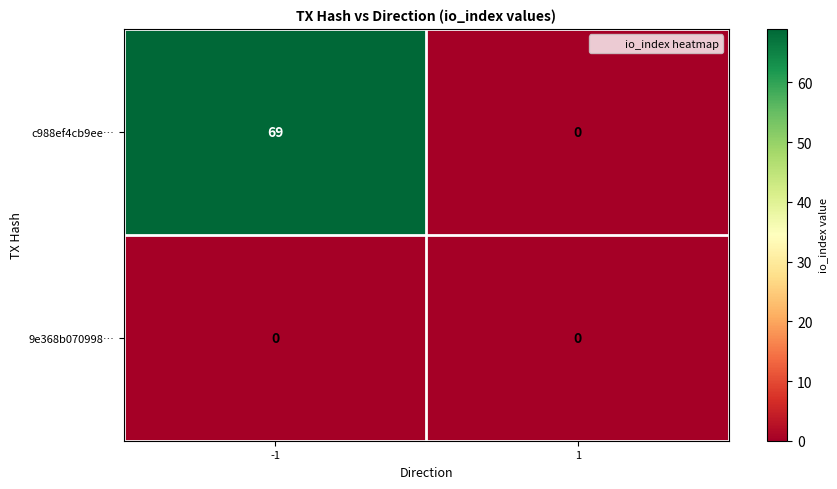

Is it true that c988ef4cb9ee… equals 69 at -1?

True